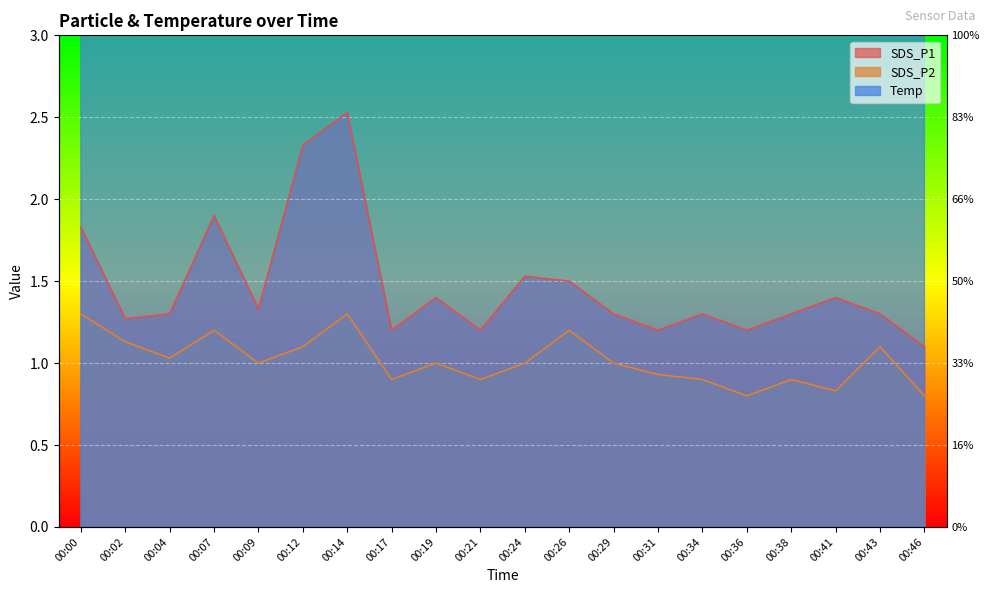

What is the difference between the maximum and second lowest values in the SDS_P2 series?

0.5